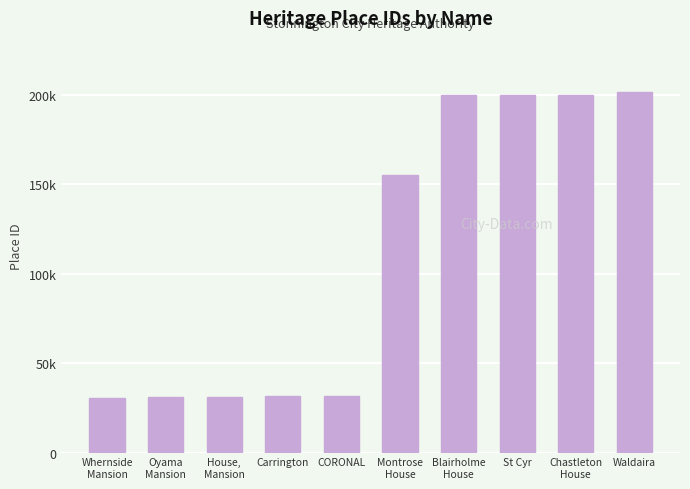

What is the change in value from Whernside
Mansion to House,
Mansion?

+431